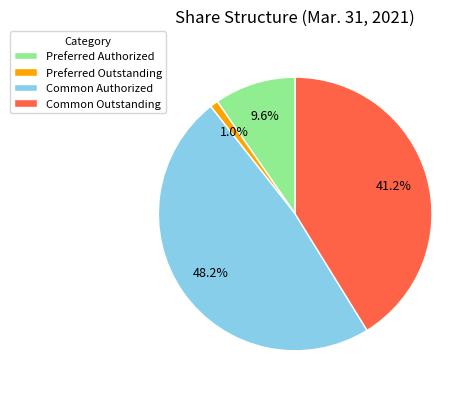

Which has a higher value, Common Authorized or Common Outstanding?

Common Authorized